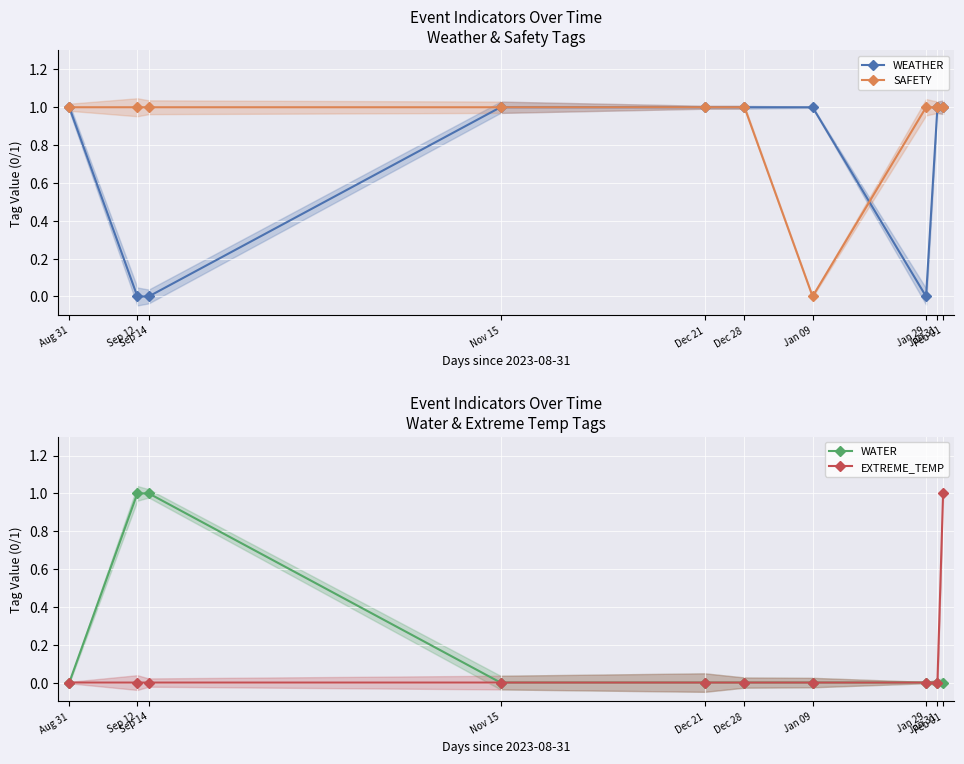

At how many categories does at least one series exceed 0?

10